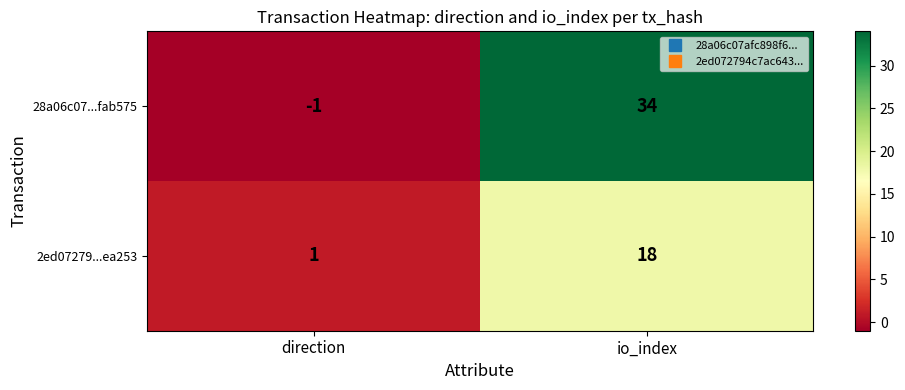

What value does the 2ed07279...ea253 series have at io_index?

18